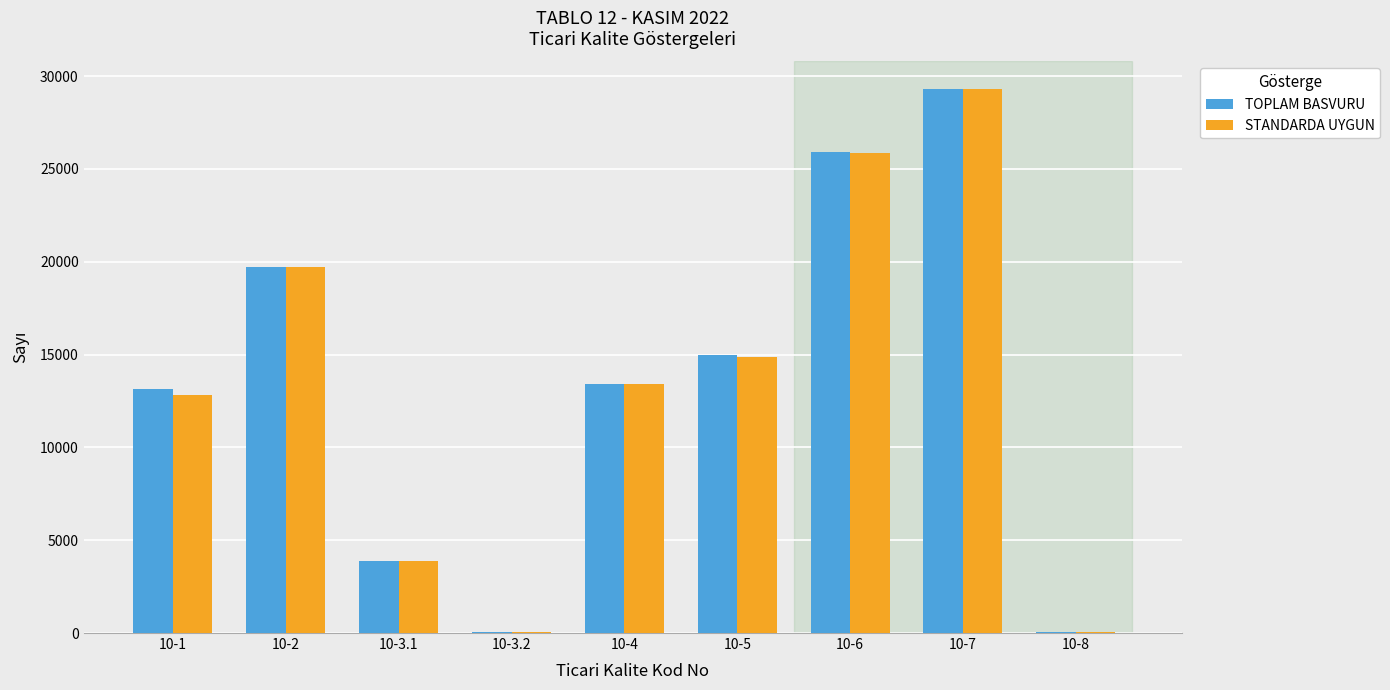

At which category is the sum across all series the highest?

10-7